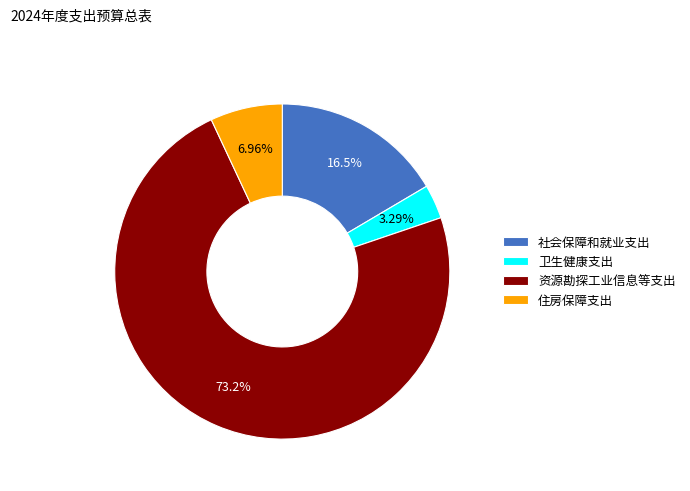

The 资源勘探工业信息等支出 slice represents 59% of the pie. True or false?

False